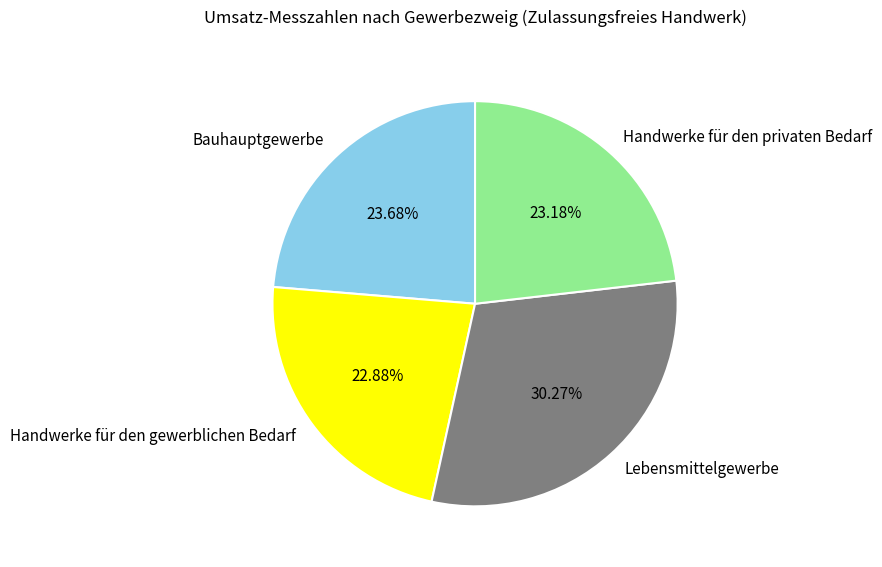

Is there any slice that represents more than half of the pie?

No